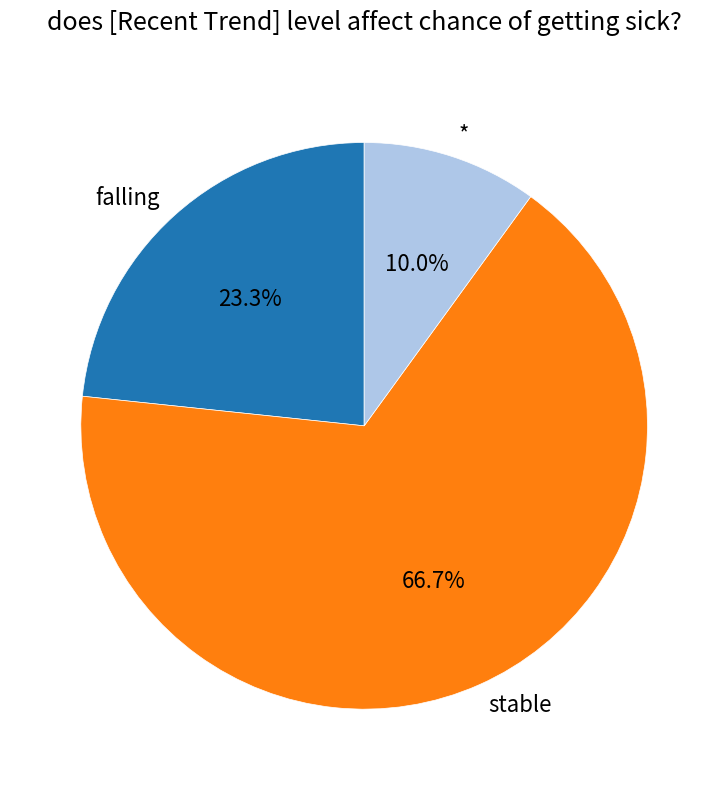

Which has a higher value, falling or *?

falling